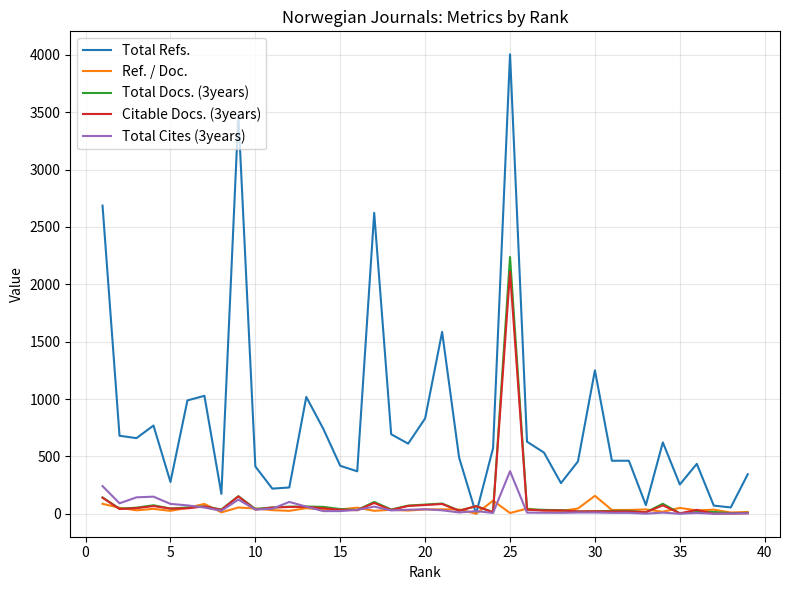

What are all the series names shown in the legend?

Total Refs., Ref. / Doc., Total Docs. (3years), Citable Docs. (3years), Total Cites (3years)